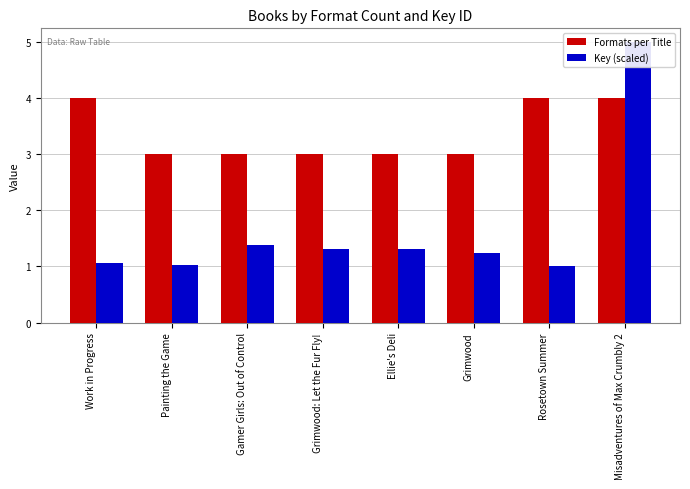

Does the chart contain stacked bars?

No